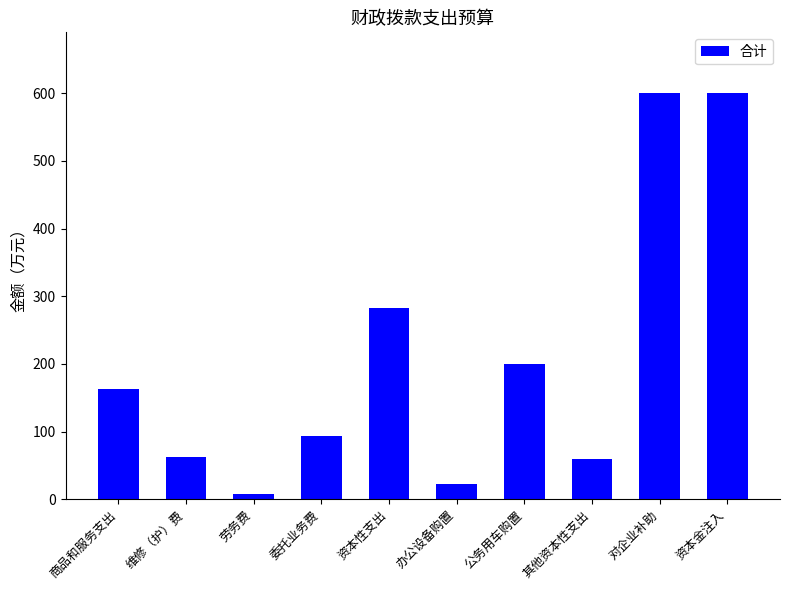

How many data points are less than 162?

5